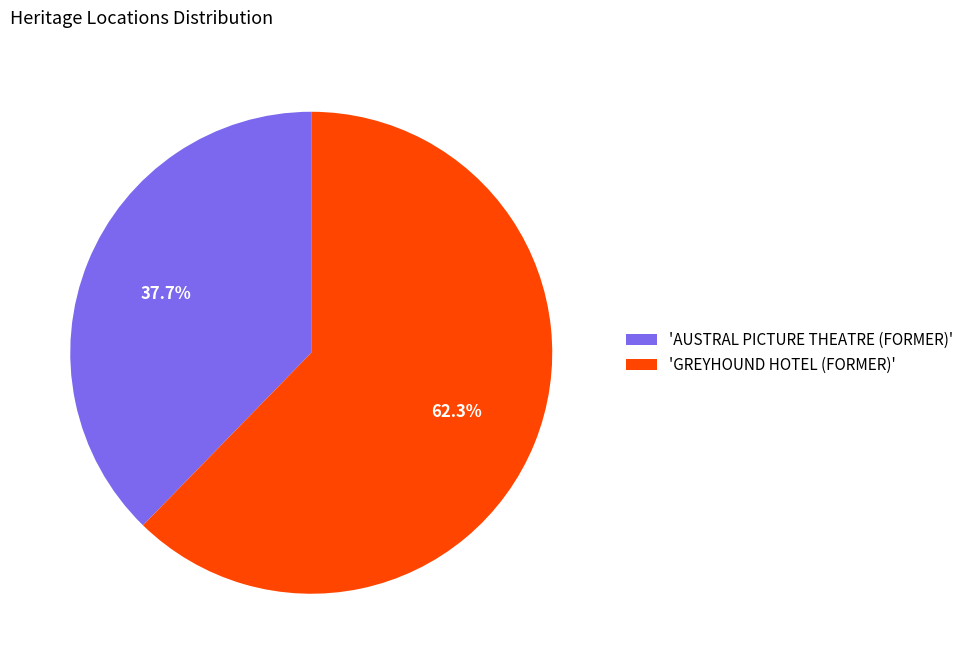

To the nearest percent, what is the difference between the largest and smallest slice percentages?

25%